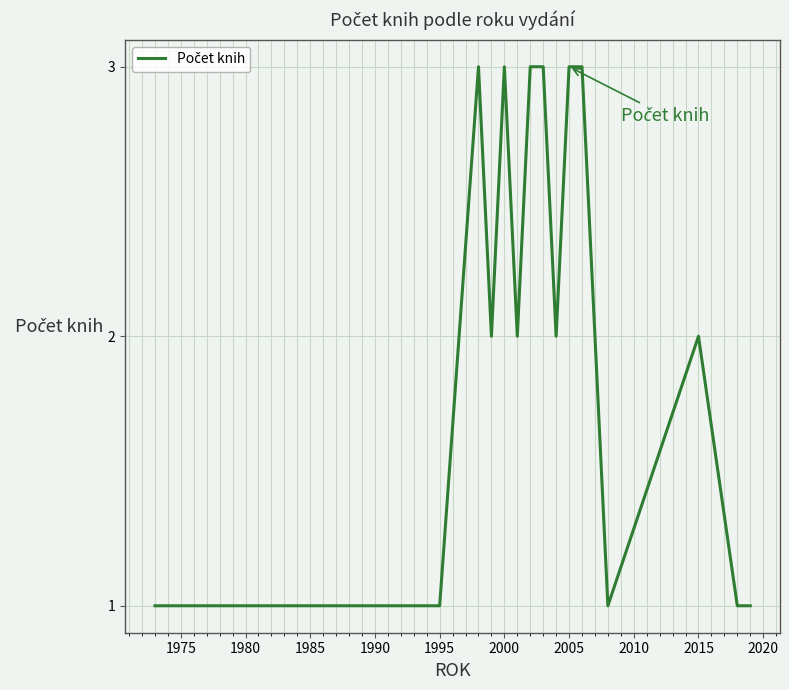

What is the maximum value shown in the chart?

3